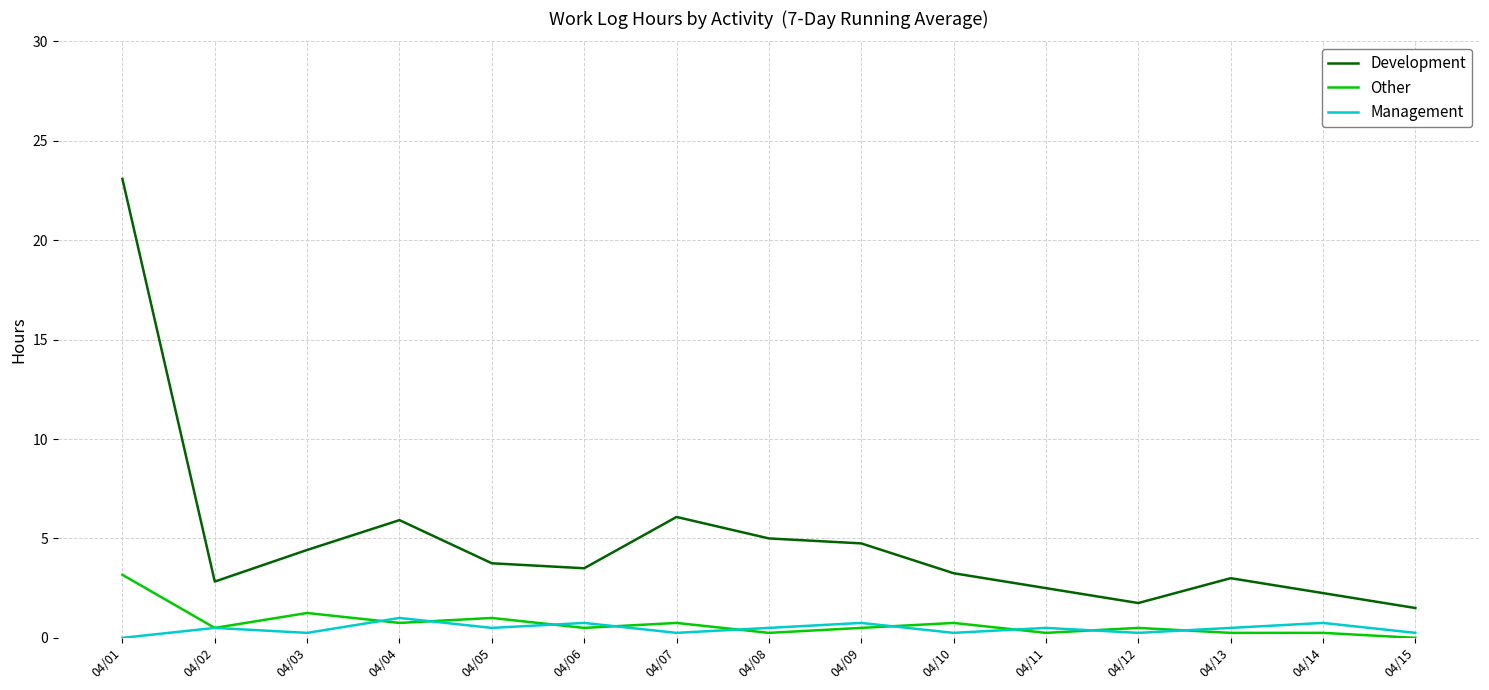

What is the average value of the Other series?

0.7